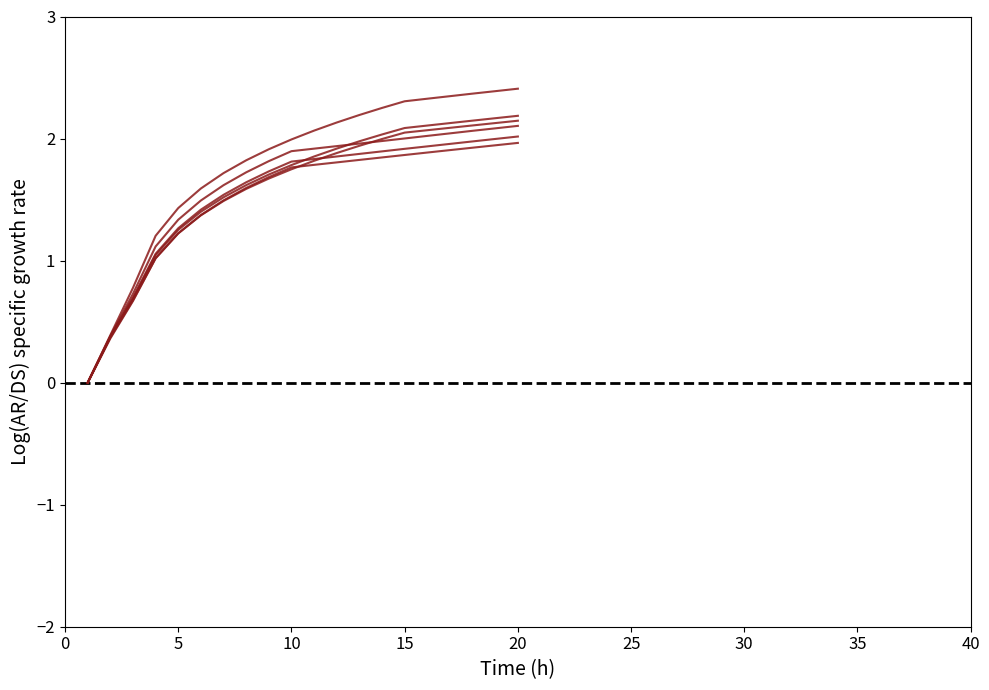

What is the label of the 11th point from the left?

10